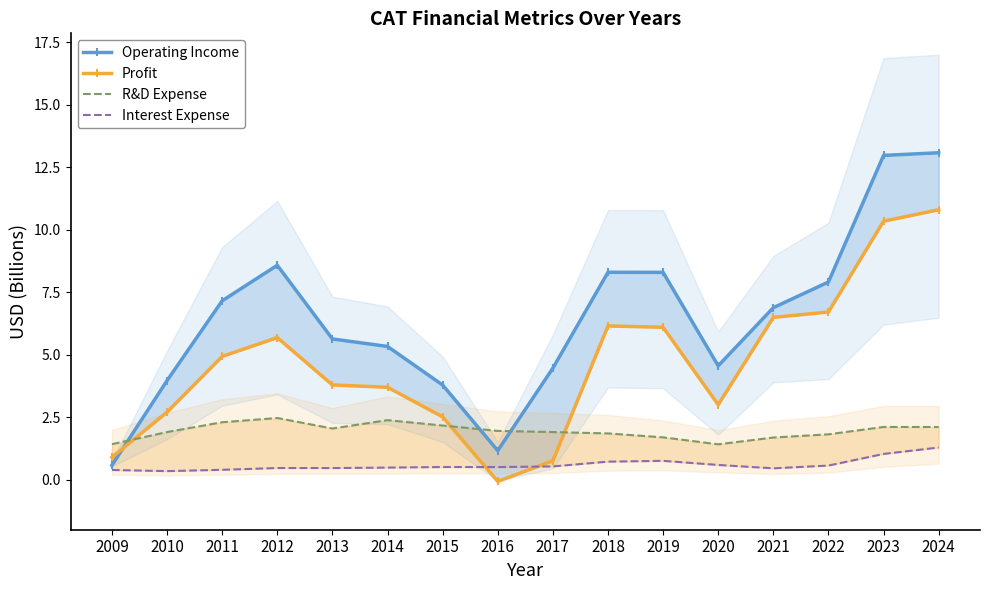

What is the difference between the maximum and minimum values in the Operating Income series?

12.5